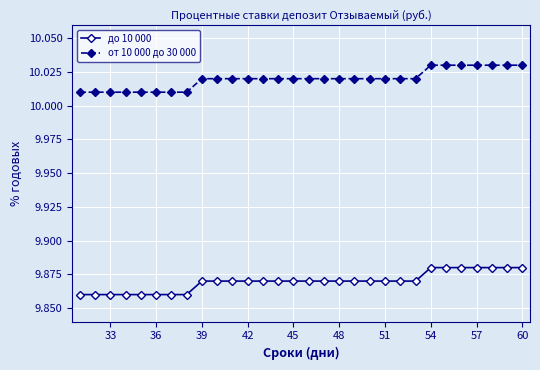

Rank the series by their maximum value, from highest to lowest.

от 10 000 до 30 000, до 10 000